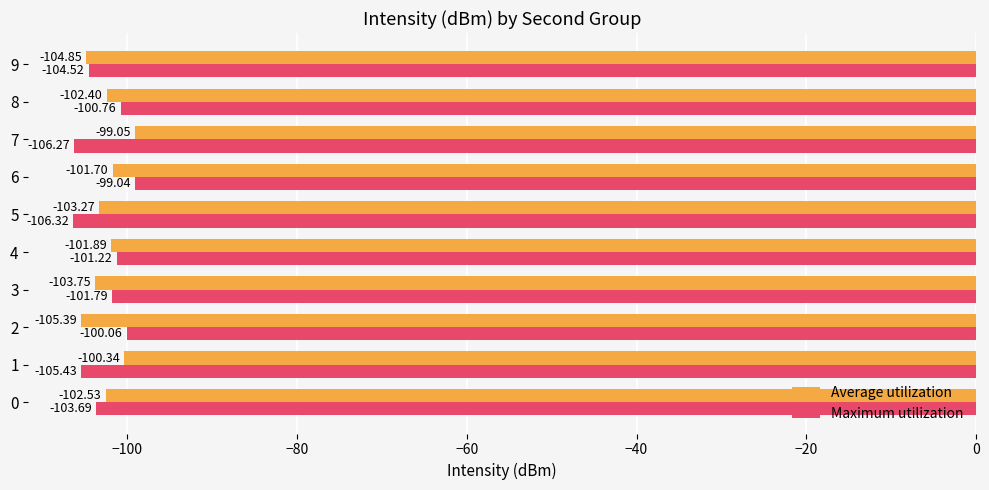

At which category is the sum across all series the highest?

6